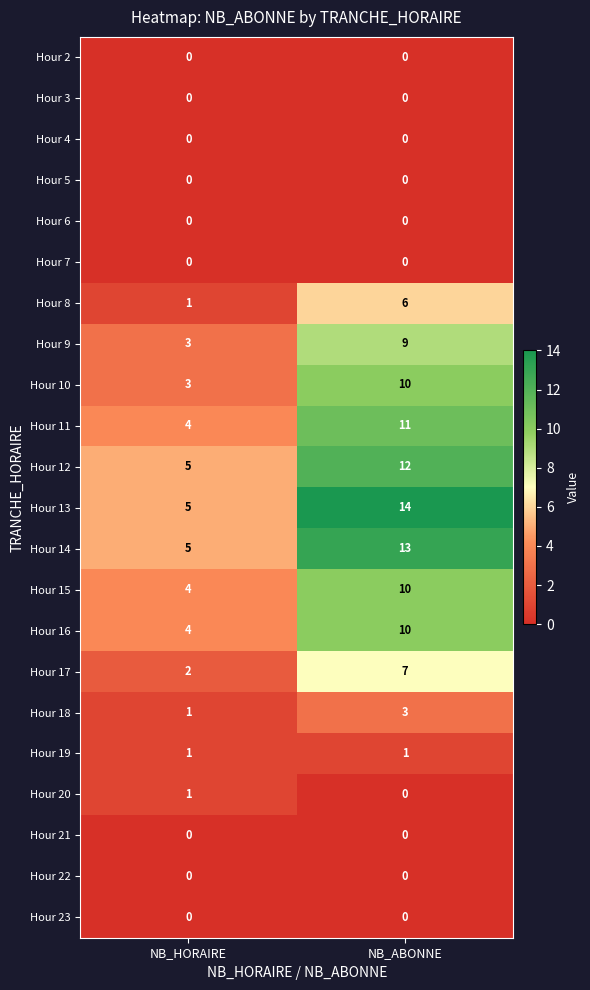

What is the spread (max minus min) of values at NB_HORAIRE?

5